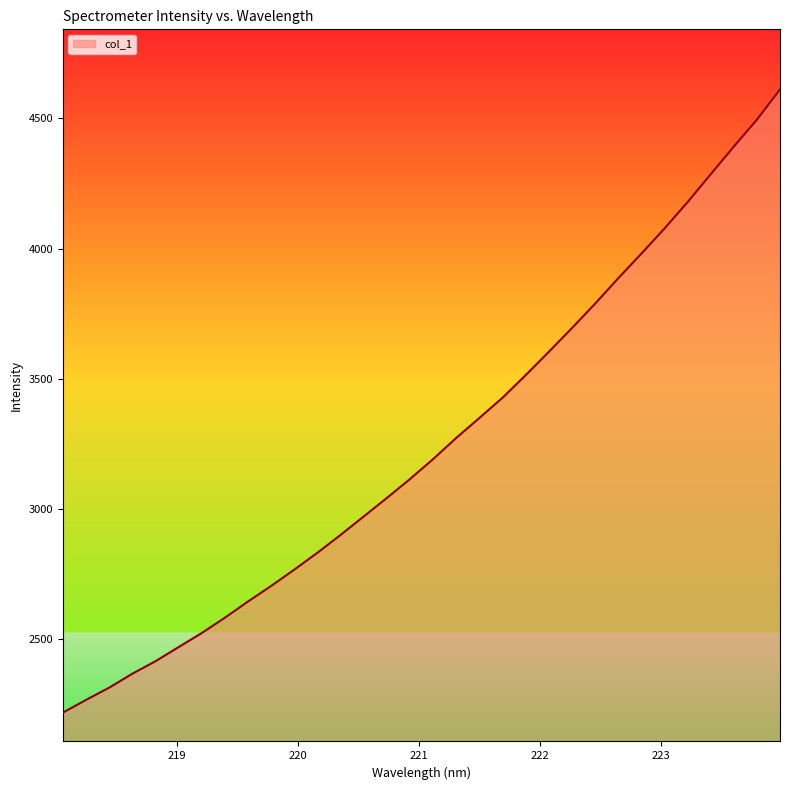

True or false: the data has more than 2 interior local peaks.

False